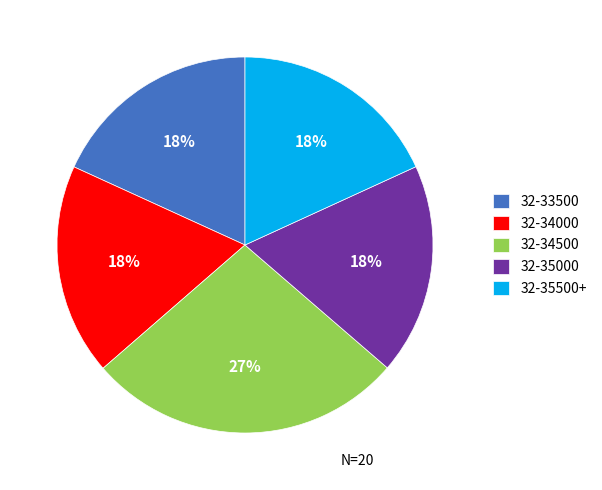

To the nearest percent, what portion does 32-34000 represent?

18%